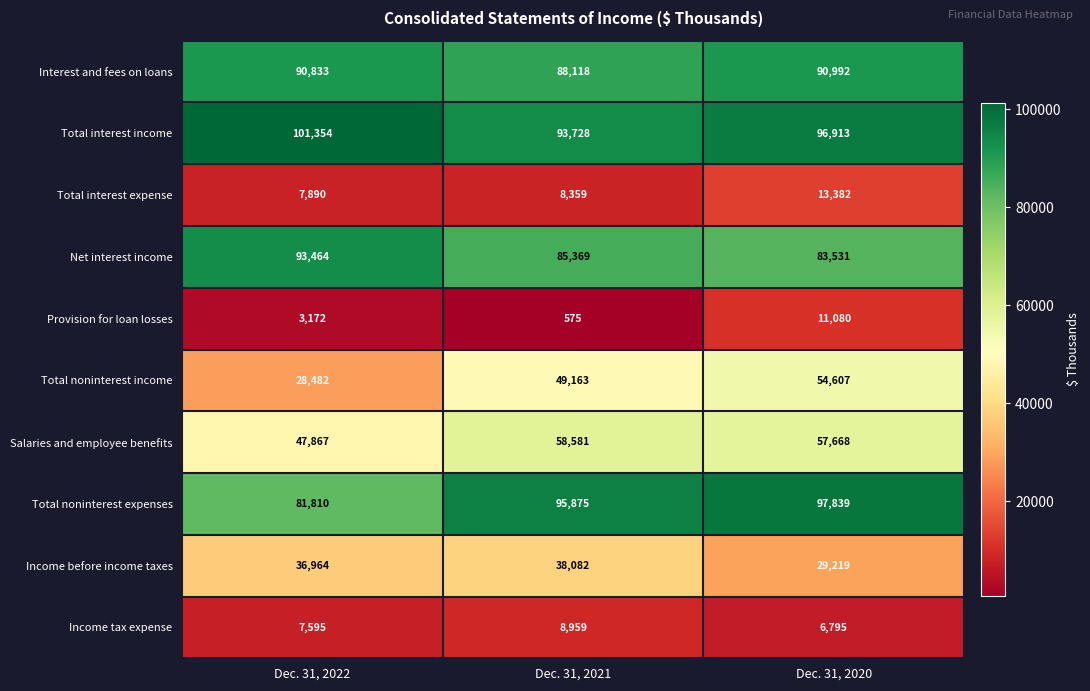

At which category is the sum across all series the highest?

Dec. 31, 2020